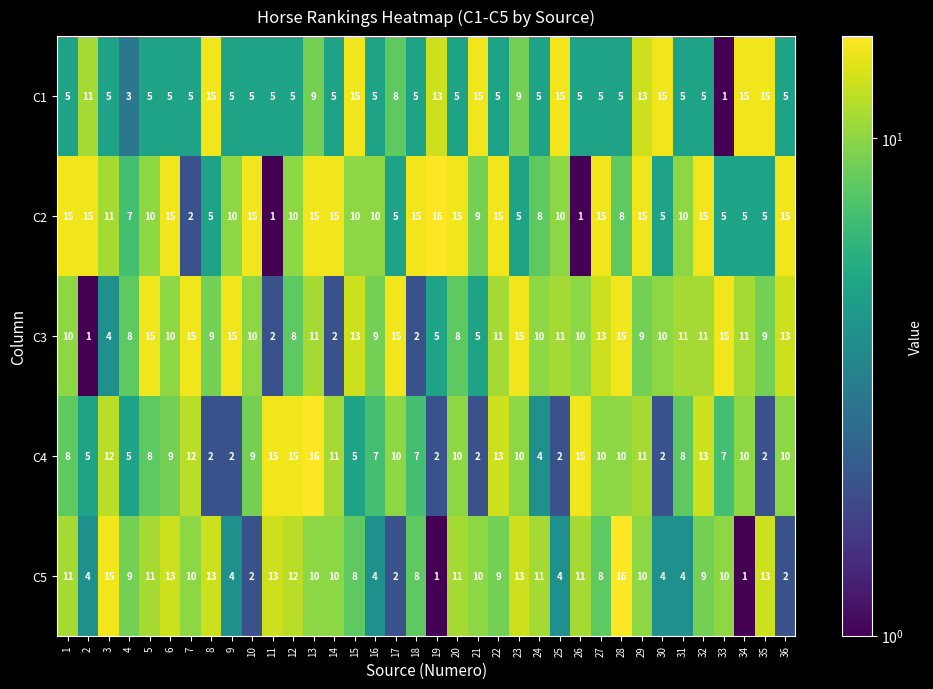

Rank the series at 31 from highest to lowest value.

C3, C2, C4, C1, C5